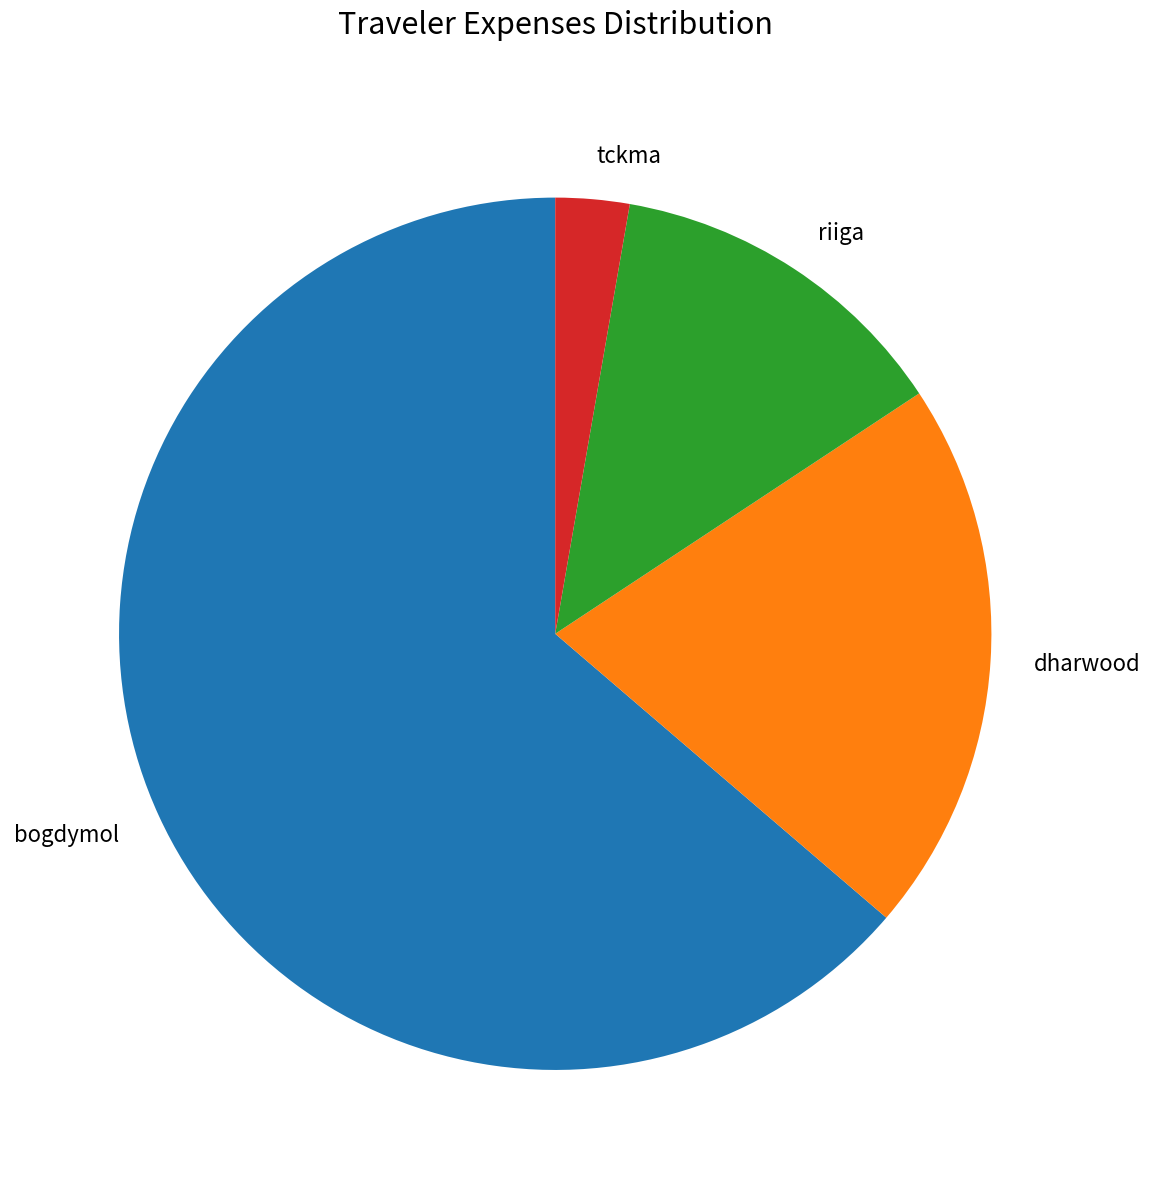

Rank the categories by value from lowest to highest.

tckma, riiga, dharwood, bogdymol